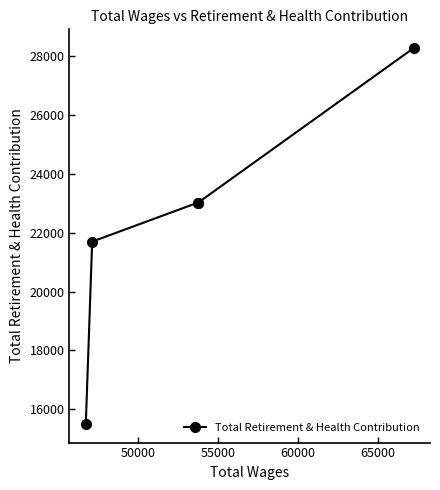

What is the average value?

22309